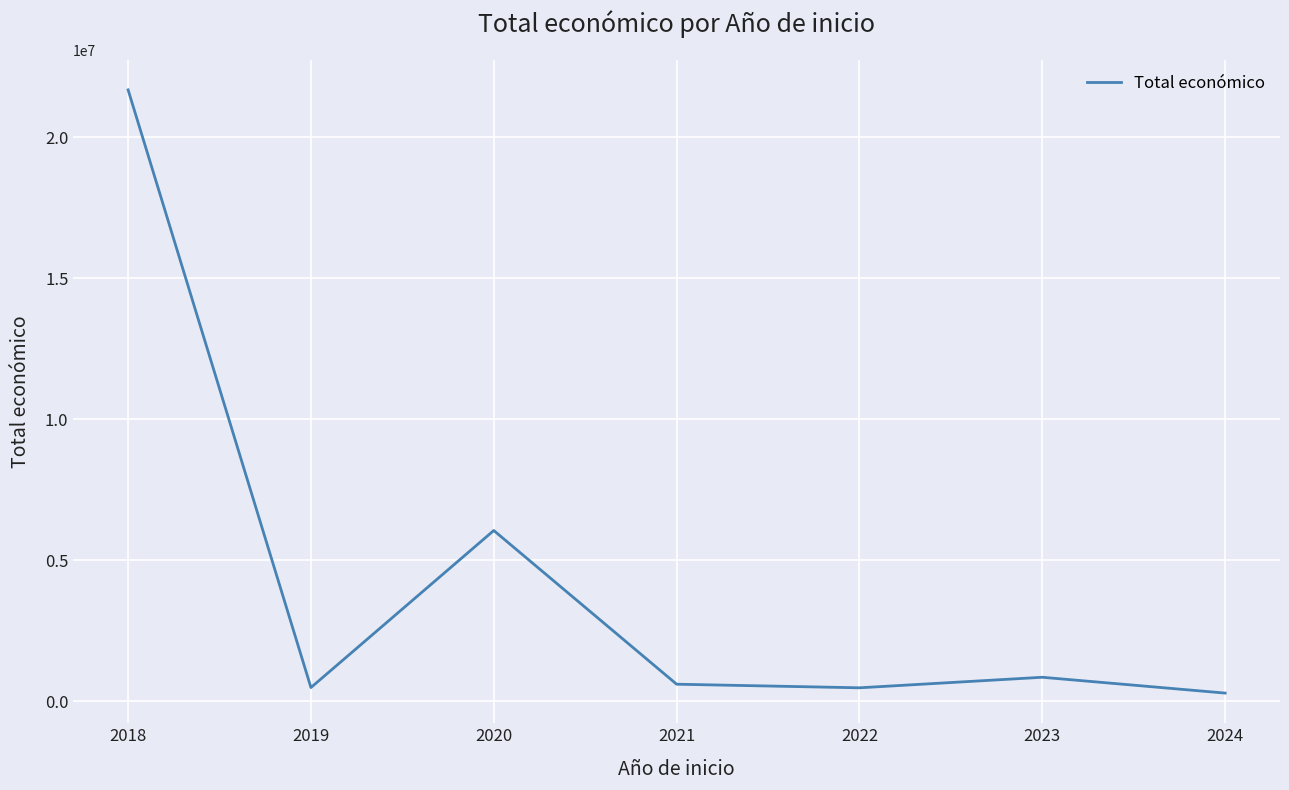

At which category does the chart reach its peak across all series?

2018